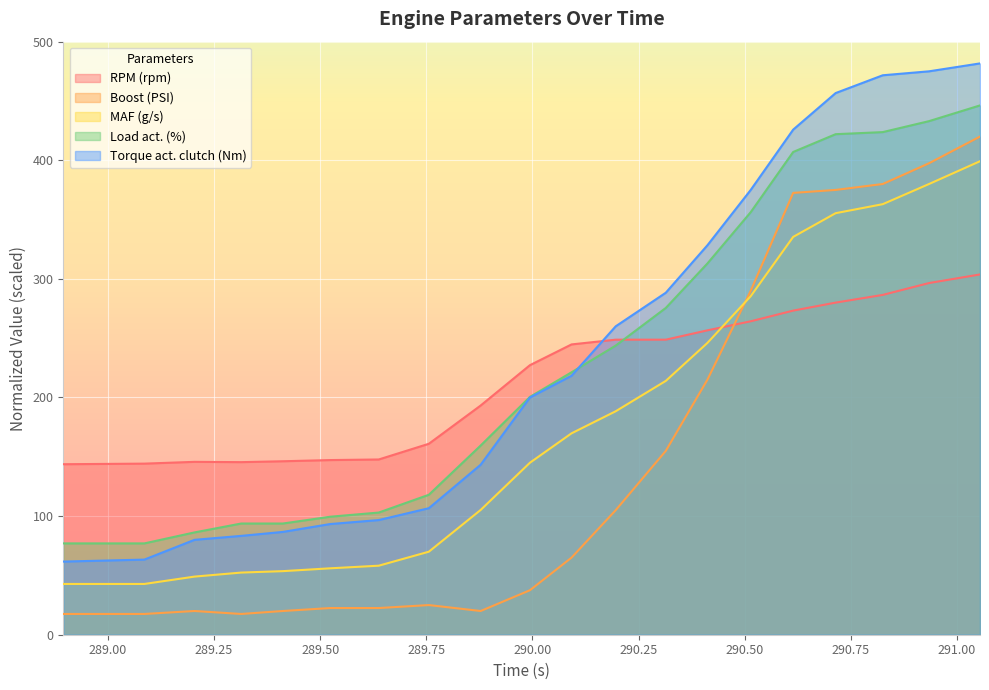

True or false: Load act. (%) and Boost (PSI) cross at least once.

False